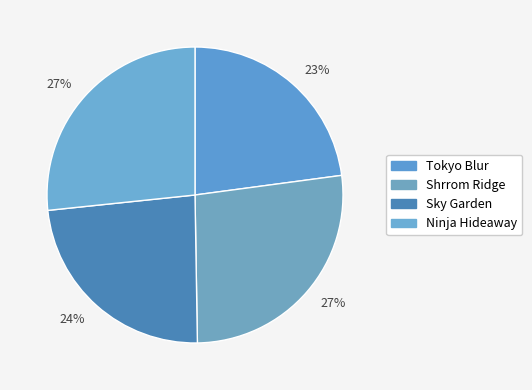

Count the number of slices in the pie.

4